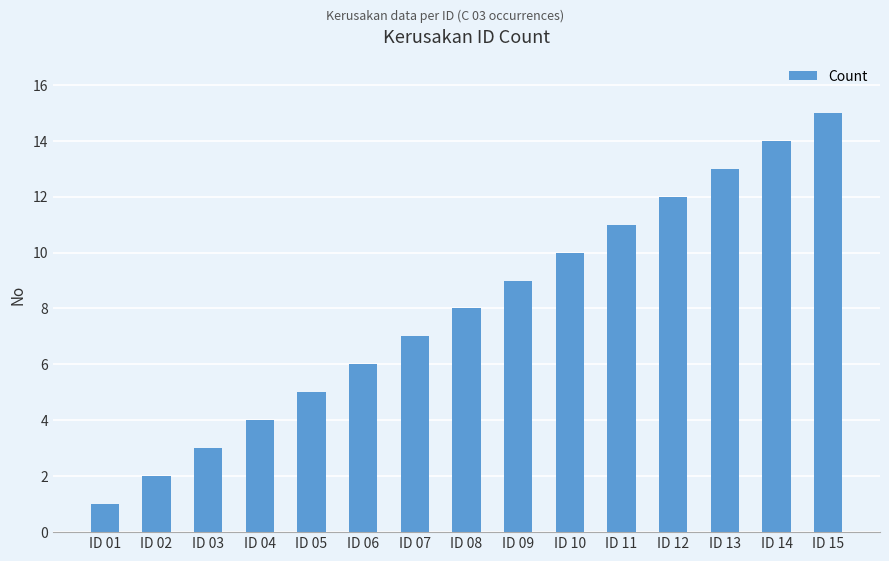

Reading right to left, list all the values displayed in this chart.

15	14	13	12	11	10	9	8	7	6	5	4	3	2	1